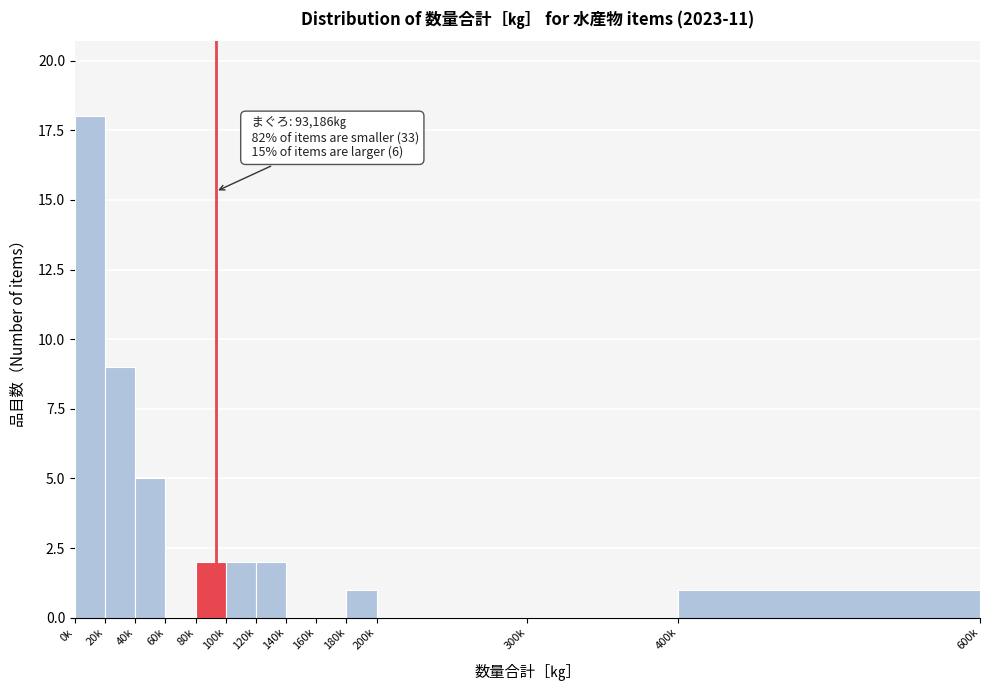

Reading right to left, transcribe all the data shown in this chart.

400k=1	300k=0	200k=0	180k=1	160k=0	140k=0	120k=2	100k=2	80k=2	60k=0	40k=5	20k=9	0k=18